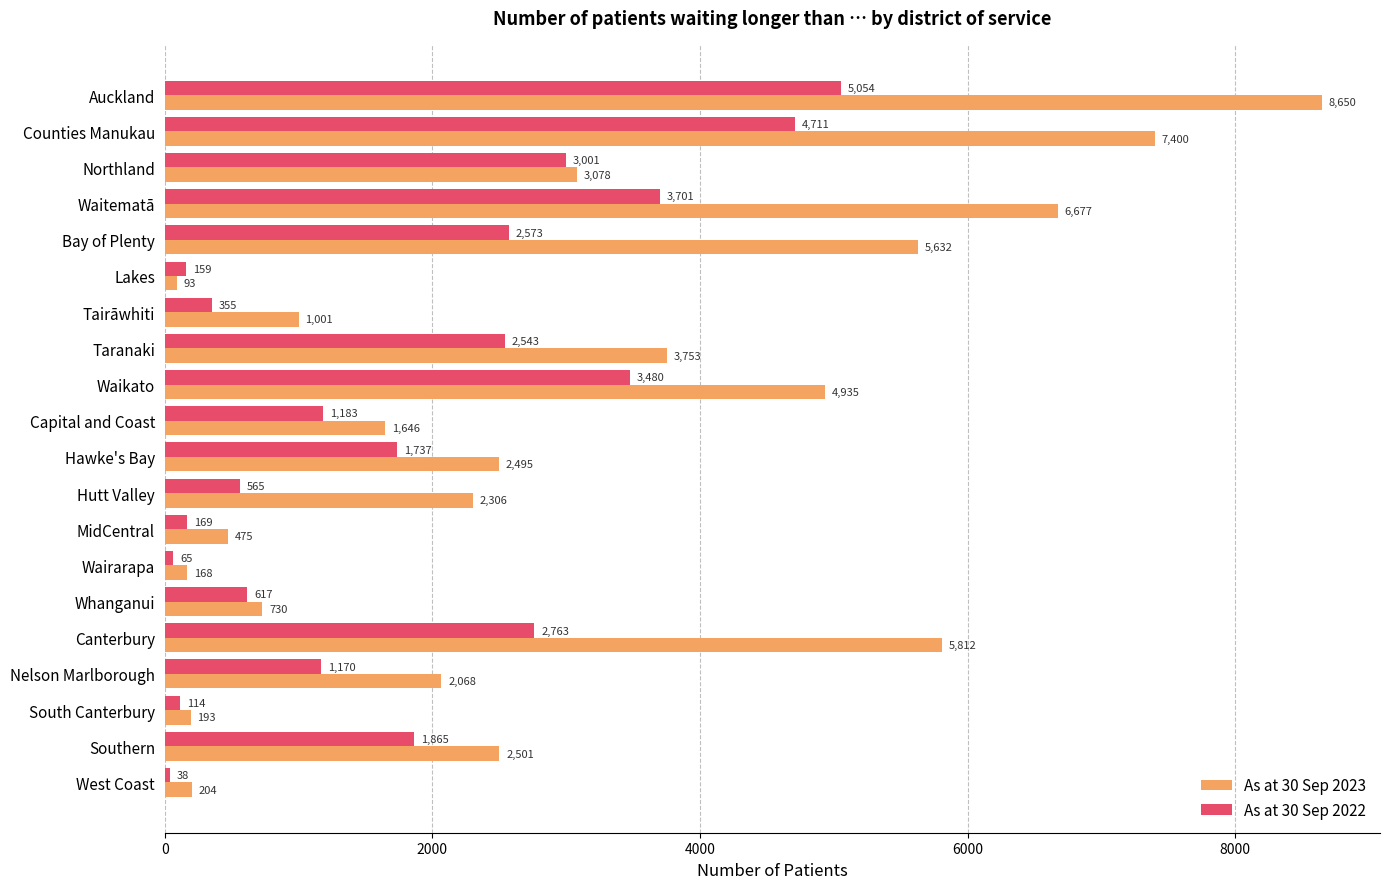

At which label is As at 30 Sep 2022 closest to 2546?

Taranaki